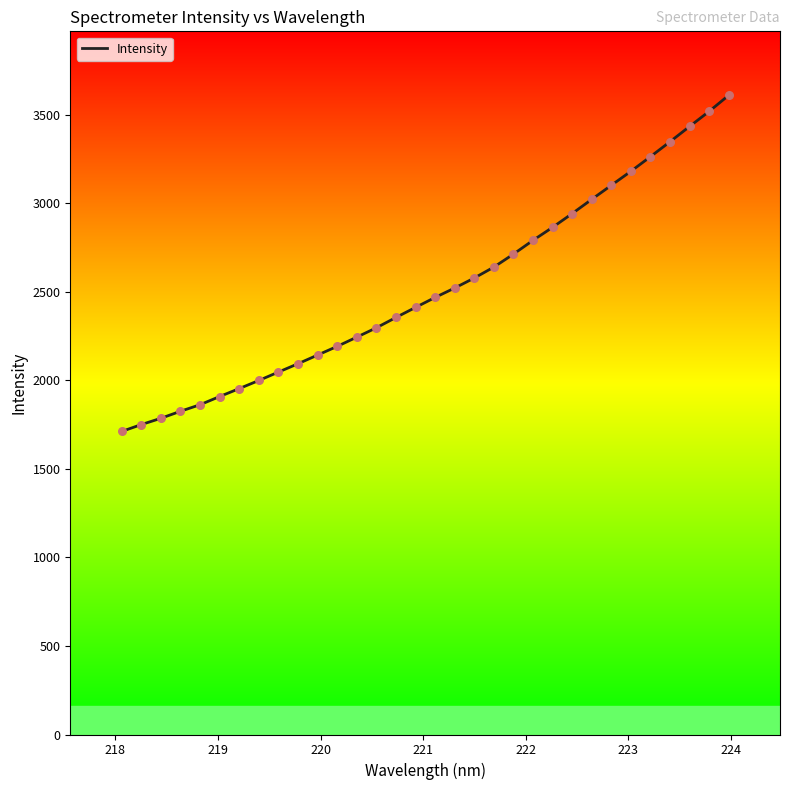

What is the difference between the maximum and minimum values?

1898.6